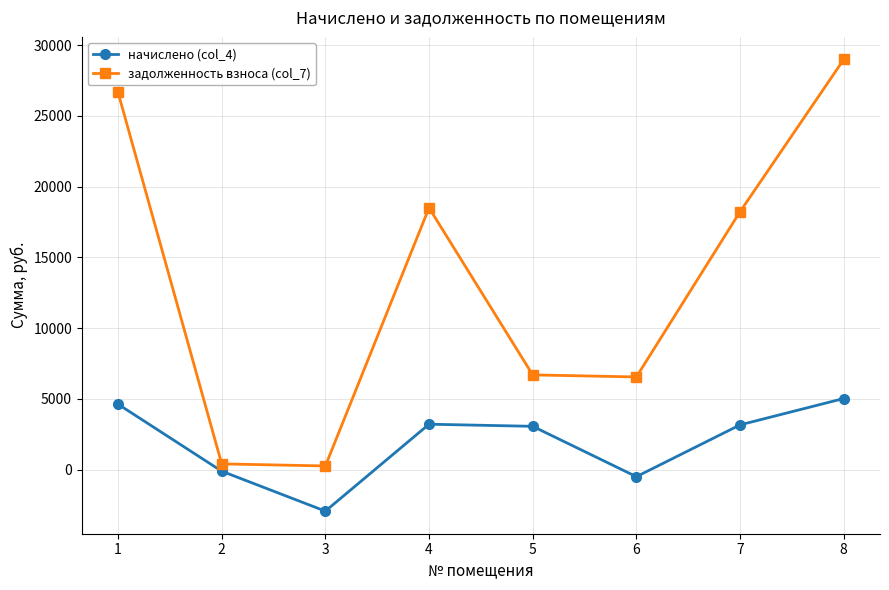

List the series in order of their peak value, highest first.

задолженность взноса (col_7), начислено (col_4)